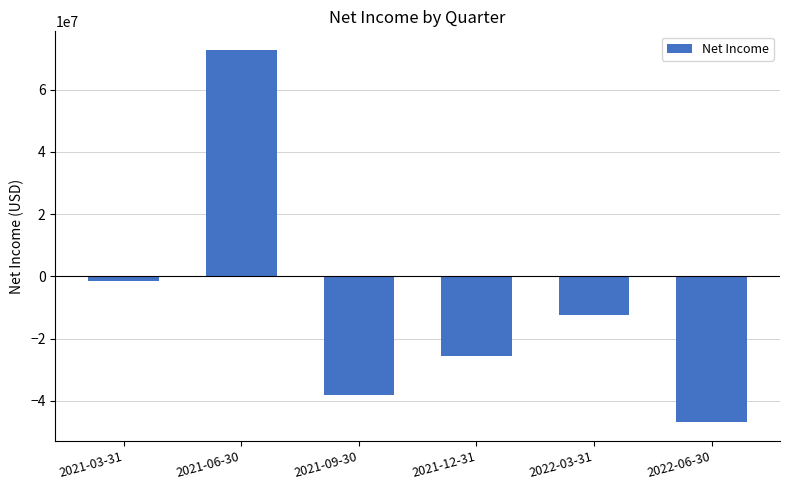

How many distinct data groups are displayed?

1